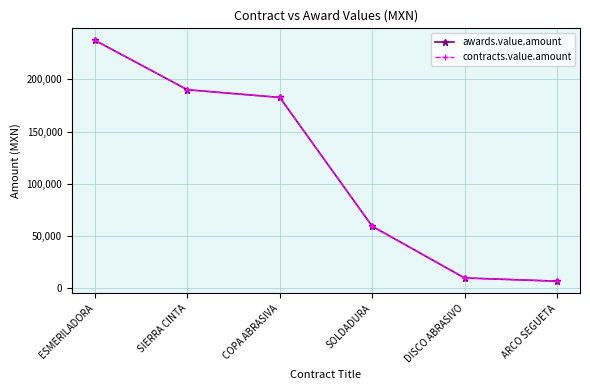

What is the sum of the awards.value.amount values at ARCO SEGUETA and DISCO ABRASIVO?

16615.1